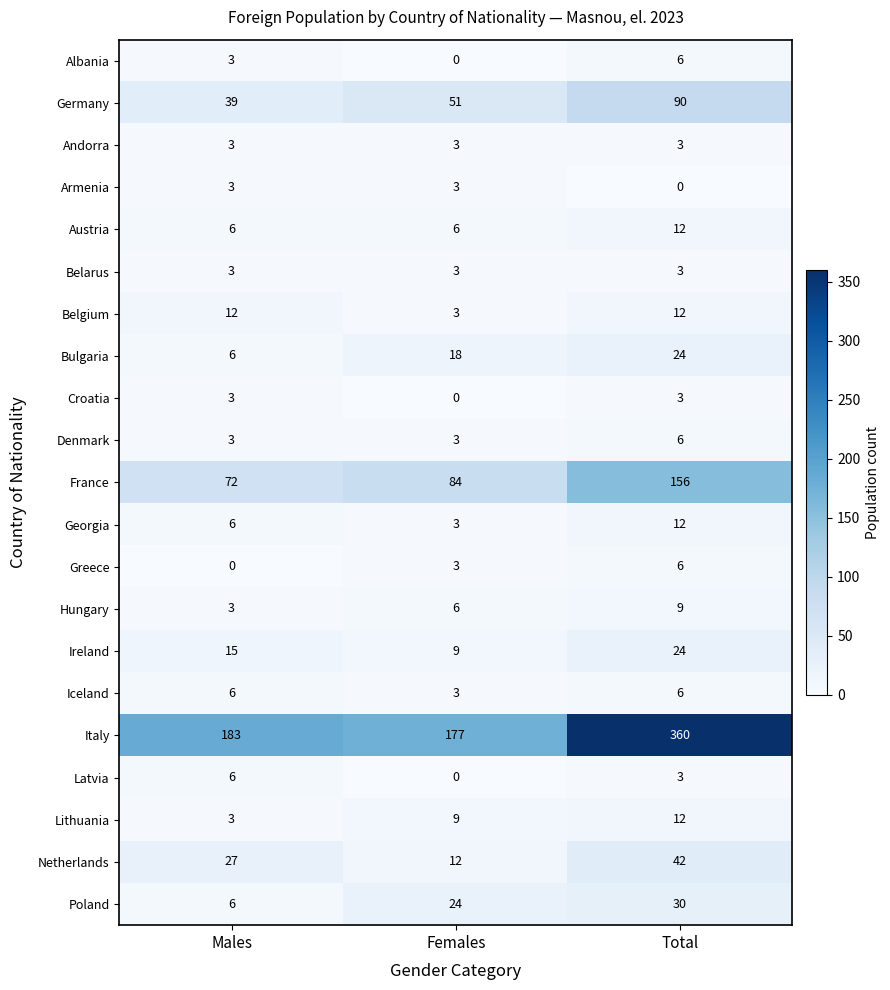

Which label corresponds to the largest value in the chart?

Total